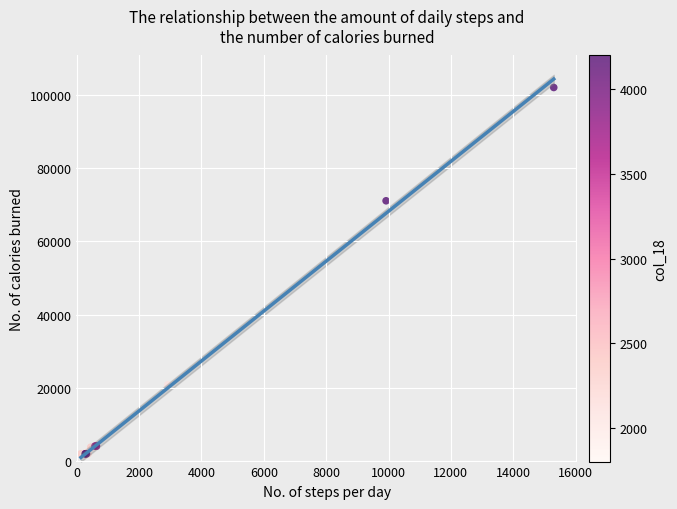

What Y value in the scatter plot is closest to 51900?

71100.0